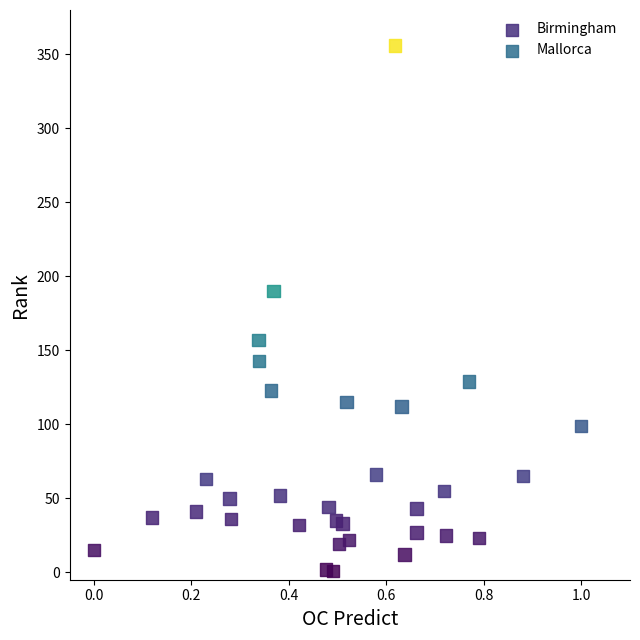

Which series contains the highest Y value?

Mallorca